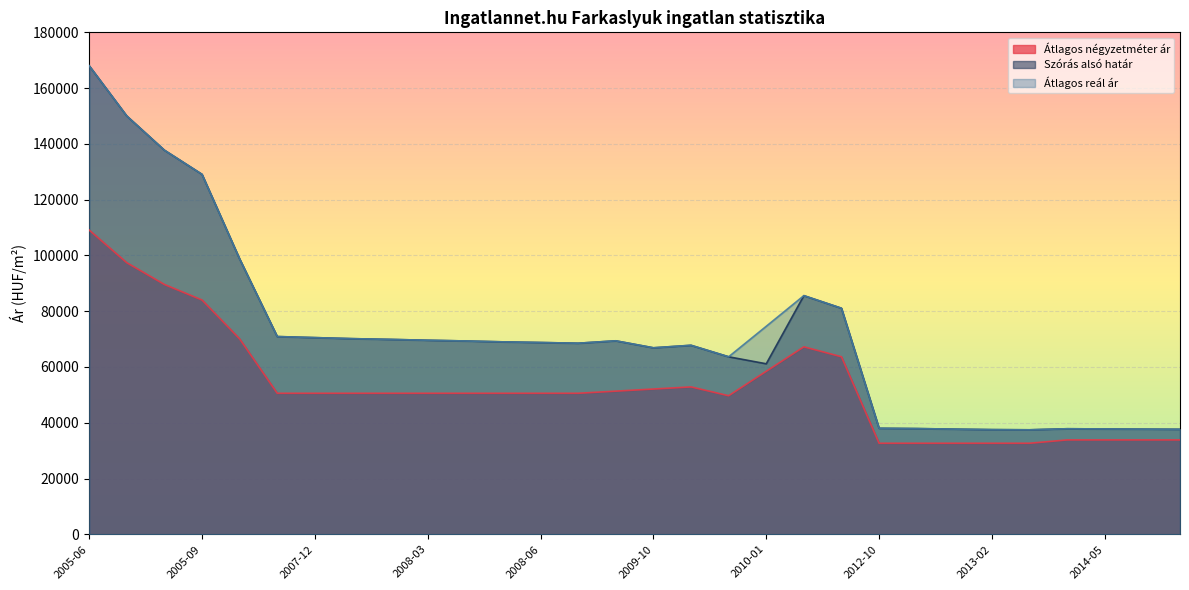

The Átlagos négyzetméter ár series shows 32653 at 2013-02. True or false?

True